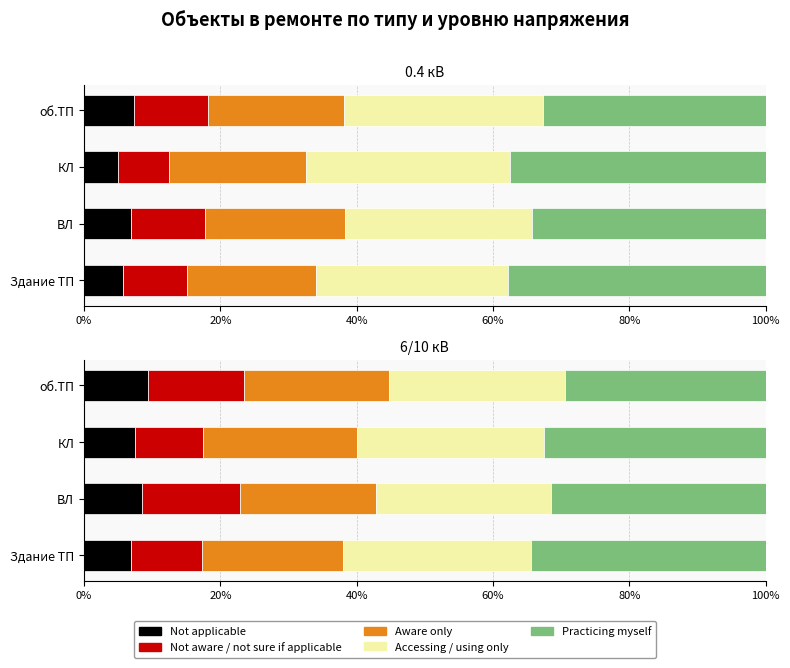

What are all the series names shown in the legend?

Not applicable, Not aware / not sure if applicable, Aware only, Accessing / using only, Practicing myself